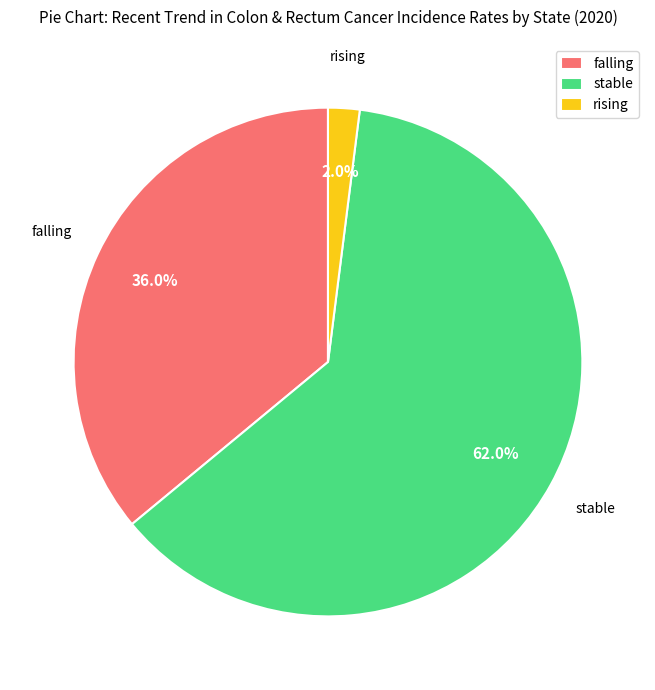

Which slice is the smallest?

rising